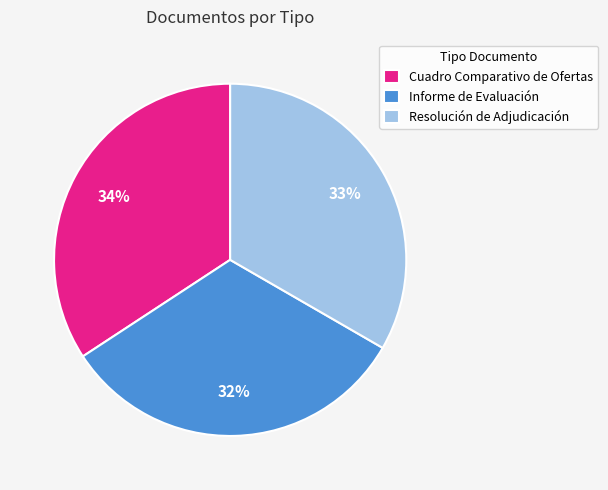

To the nearest percent, what percentage of the pie is Cuadro Comparativo de Ofertas?

34%